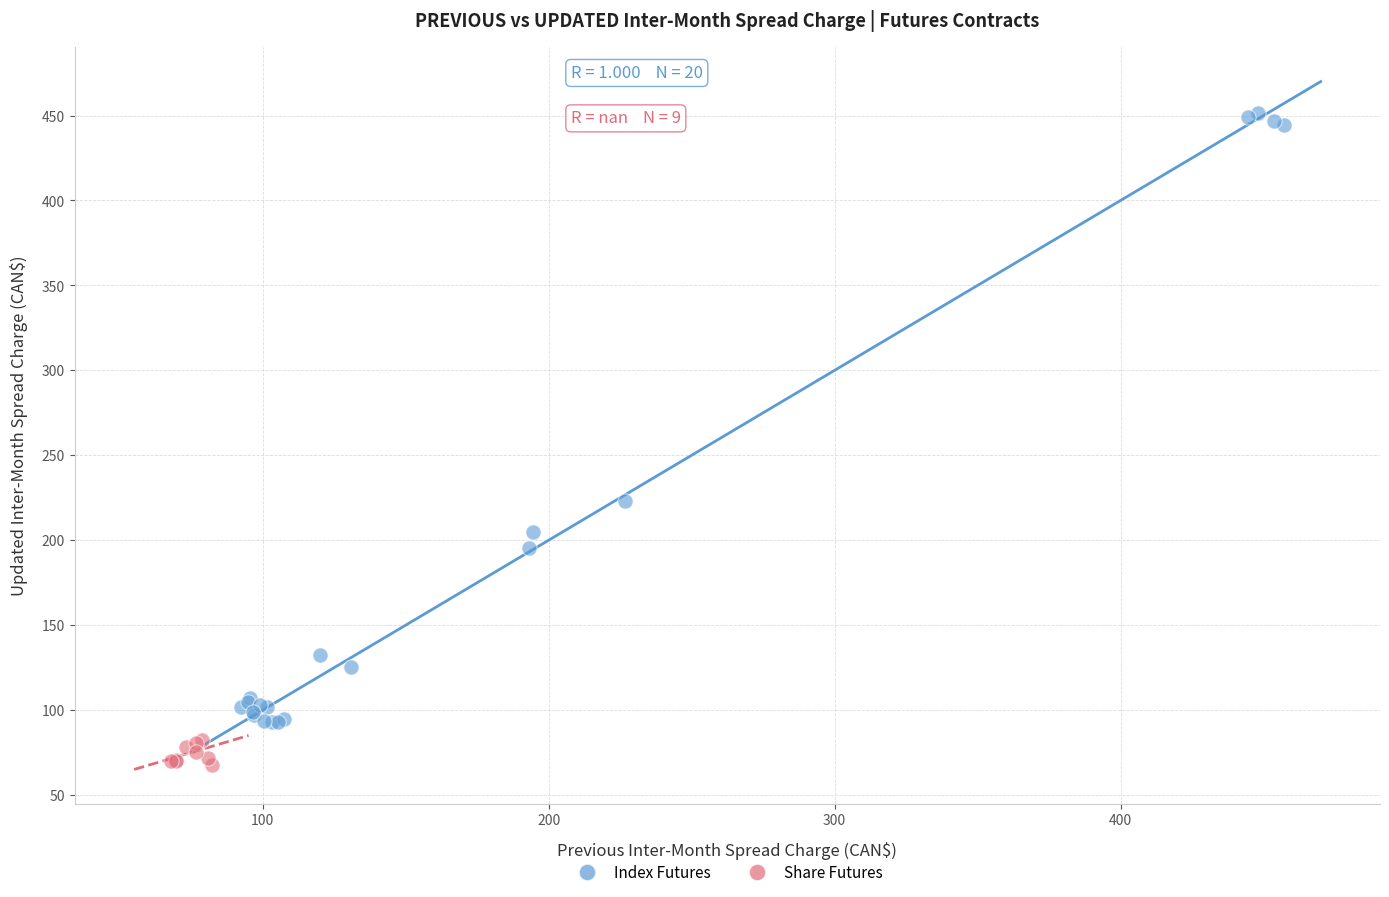

Which series has the widest spread of Y values?

Index Futures